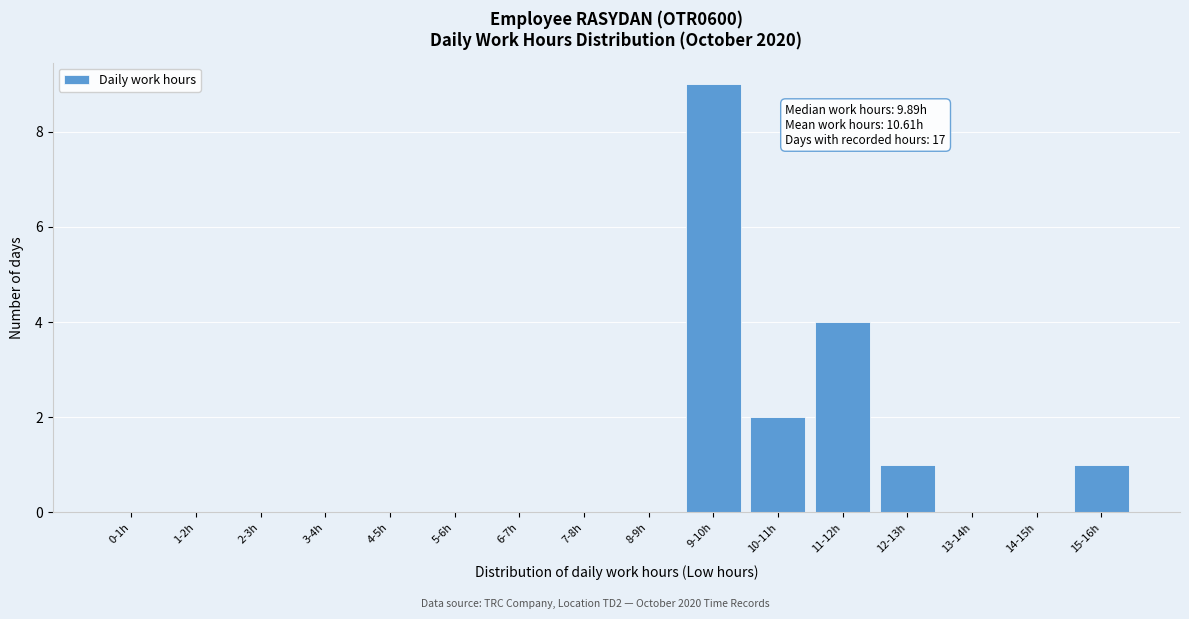

Reading left to right, transcribe all the data shown in this chart.

0-1h=0	1-2h=0	2-3h=0	3-4h=0	4-5h=0	5-6h=0	6-7h=0	7-8h=0	8-9h=0	9-10h=9	10-11h=2	11-12h=4	12-13h=1	13-14h=0	14-15h=0	15-16h=1